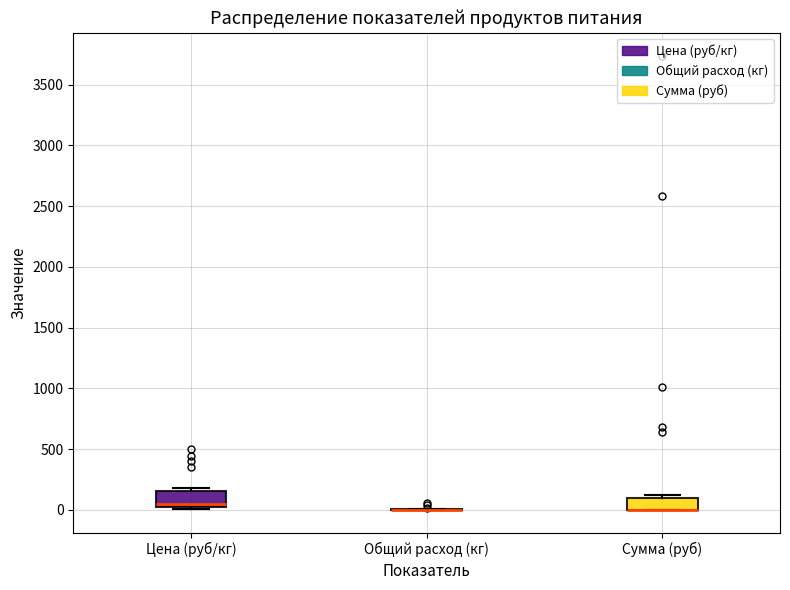

Reading left to right, read every box against the y-axis: the position of its median line, the range the box covers, and the ends of its whiskers. The values are not printed on the chart, so give them approximately, as read against the axis.

Цена (руб/кг): median 50 (just above the box's lower edge), box 50 to 150, whiskers 0 to 200
Общий расход (кг): box collapsed to a line at 0, whiskers 0 to 0
Сумма (руб): median 0 (drawn on the box's lower edge), box 0 to 100, whiskers 0 to 100 (just above the box's upper edge)